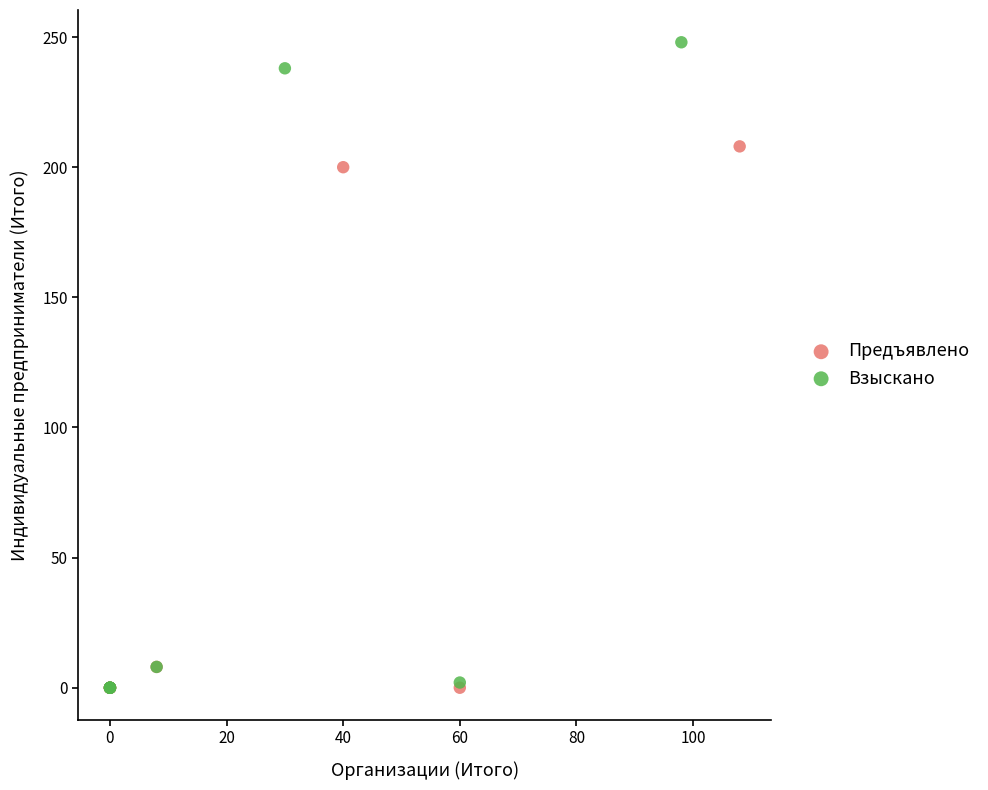

Which series has the largest Y range (max minus min)?

Взыскано